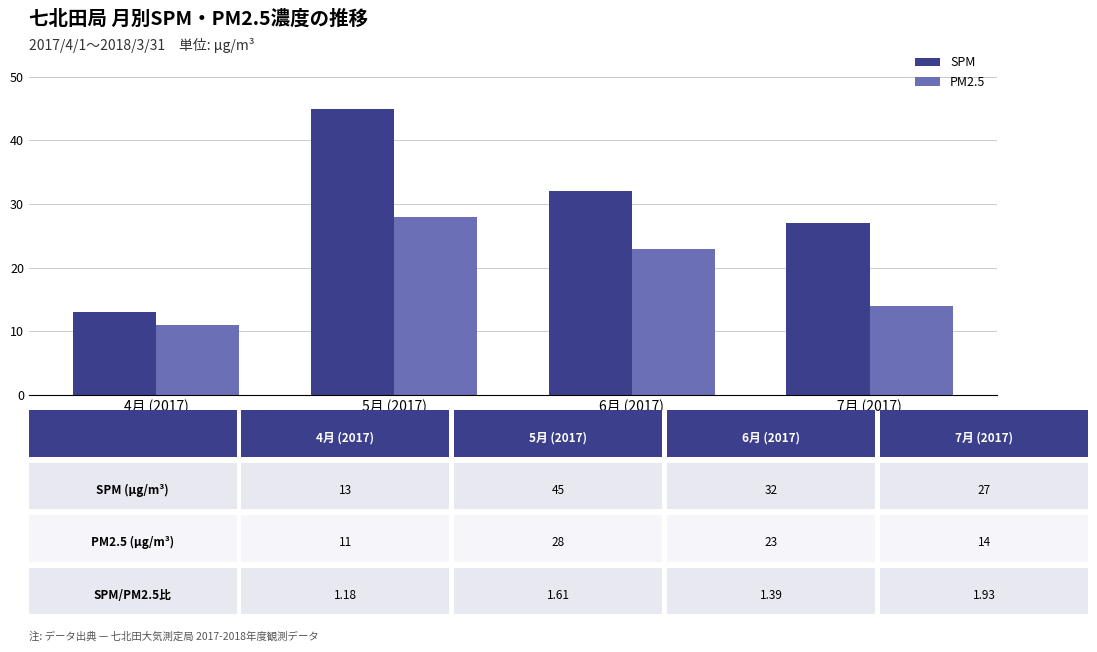

Which category has the highest value across all series?

5月 (2017)